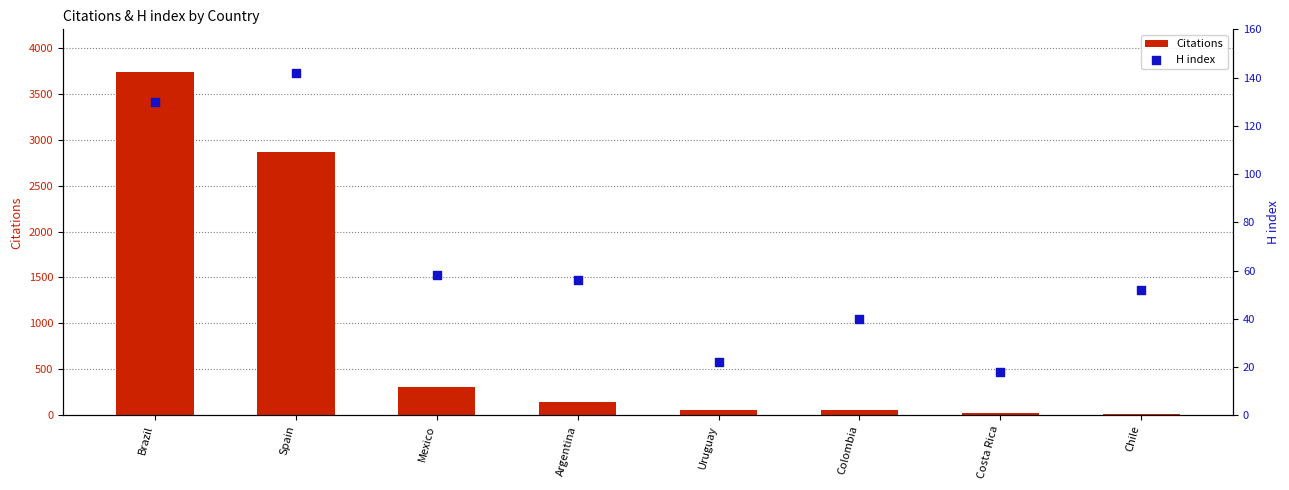

What is the total value across all series at Uruguay?

84